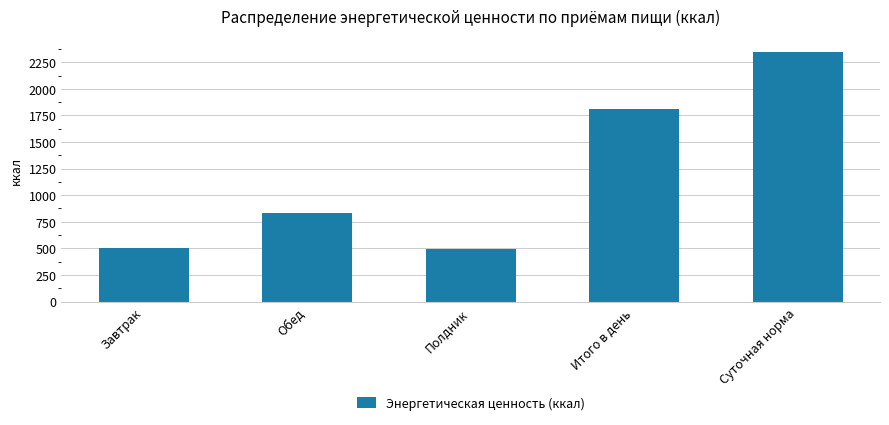

What is the difference between the maximum and minimum values?

1856.0